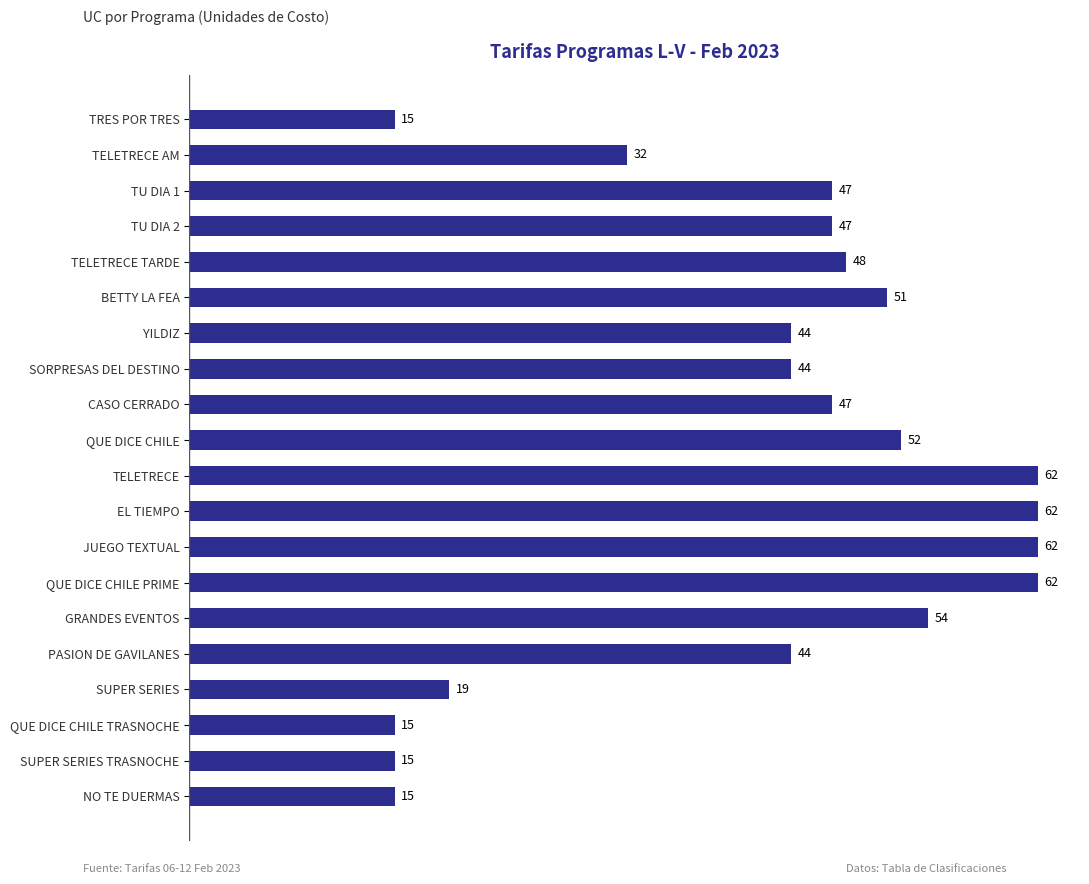

What is the sum of all values?

837